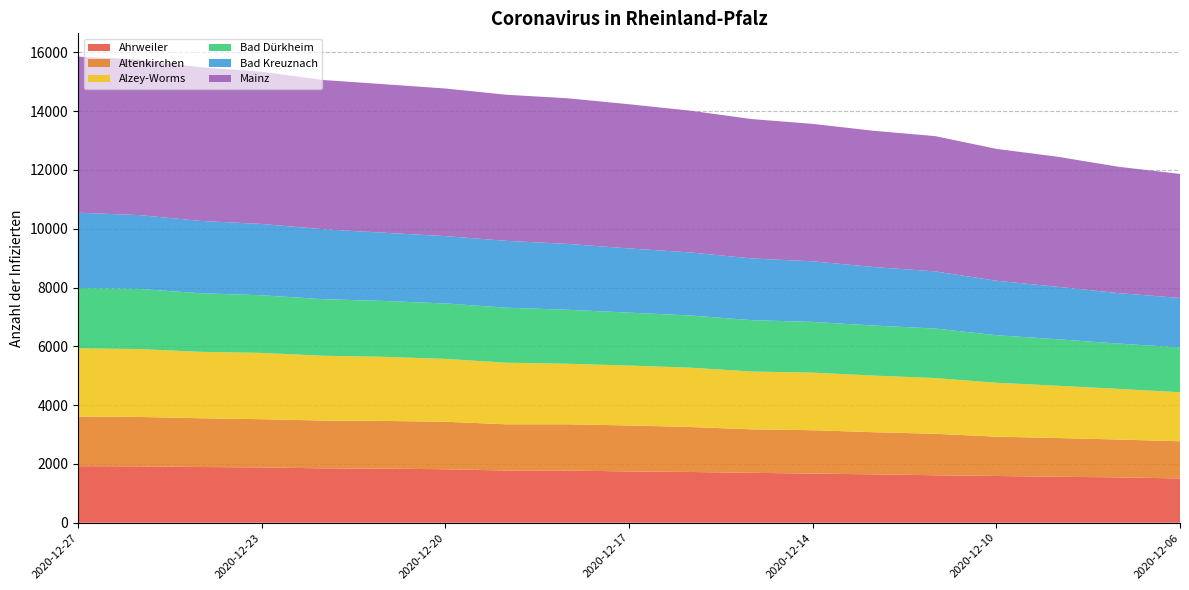

Reading left to right, extract all data points from this chart.

Ahrweiler: 1924	1918	1895	1881	1849	1839	1819	1775	1775	1745	1726	1697	1672	1645	1614	1590	1563	1543	1505
Altenkirchen: 1689	1681	1658	1641	1626	1624	1616	1573	1573	1564	1530	1480	1475	1434	1412	1338	1318	1287	1266
Alzey-Worms: 2319	2308	2260	2254	2205	2179	2137	2094	2060	2037	2018	1966	1958	1925	1895	1833	1778	1722	1667
Bad Dürkheim: 2054	2046	1993	1962	1924	1901	1886	1872	1835	1801	1776	1747	1726	1703	1684	1618	1582	1540	1527
Bad Kreuznach: 2559	2511	2461	2424	2380	2321	2291	2274	2241	2183	2145	2100	2061	1990	1944	1852	1785	1717	1681
Mainz: 5309	5289	5225	5178	5076	5052	5021	4969	4954	4904	4822	4741	4675	4634	4602	4486	4423	4297	4220